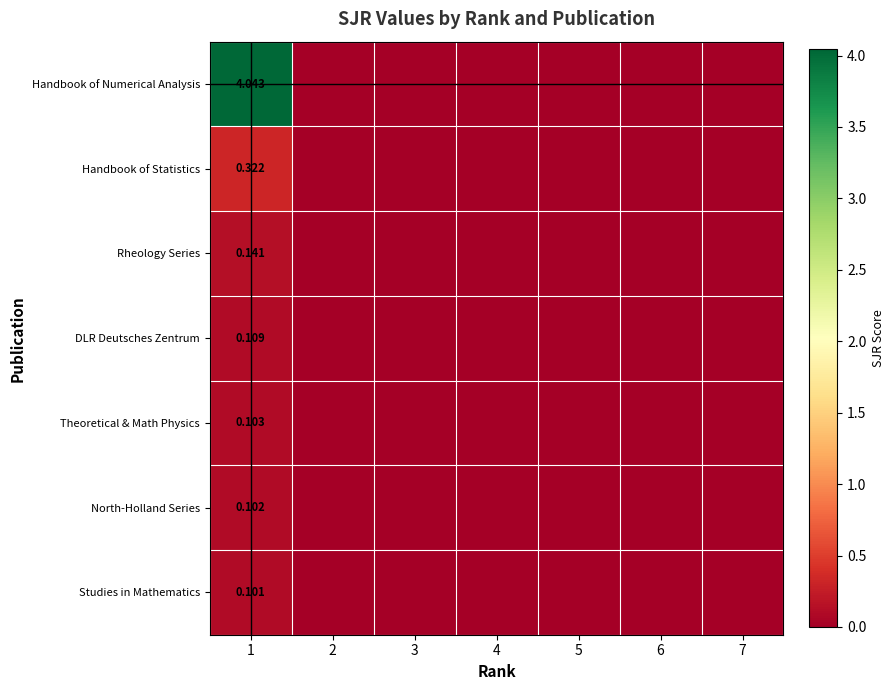

Rank the series at 1 from lowest to highest value.

Studies in Mathematics, North-Holland Series, Theoretical & Math Physics, DLR Deutsches Zentrum, Rheology Series, Handbook of Statistics, Handbook of Numerical Analysis